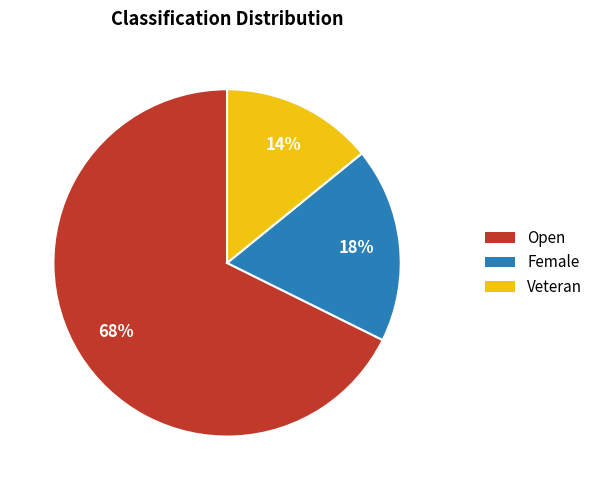

Which category has the smallest portion of the pie?

Veteran